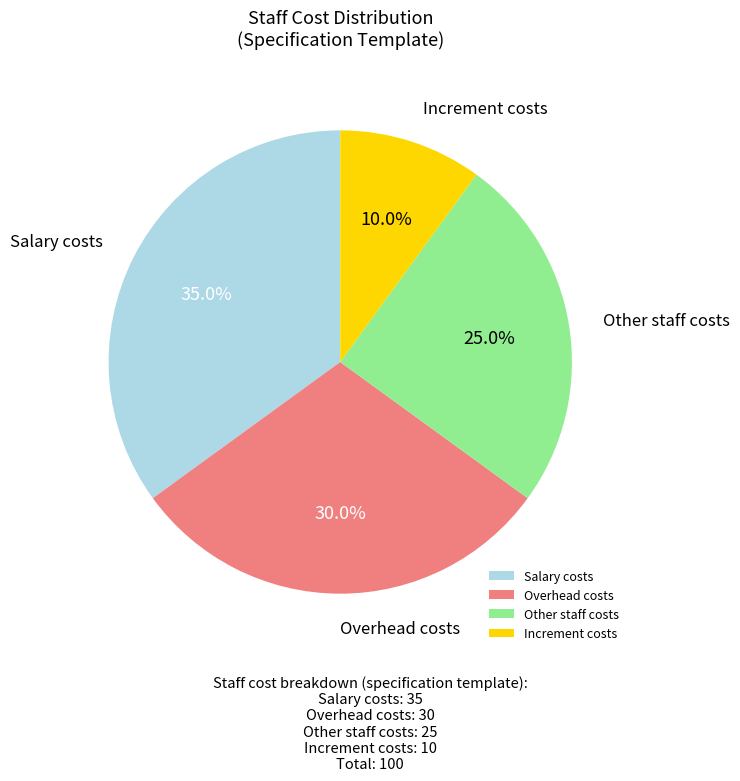

To the nearest percent, what is the difference between the largest and smallest slice percentages?

25%